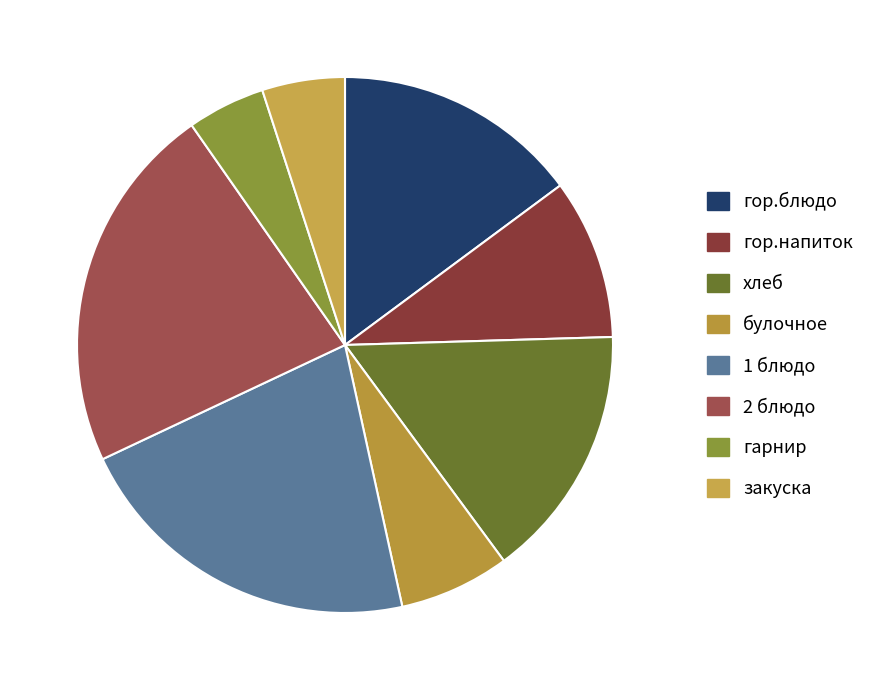

Between гор.напиток and хлеб, which is larger?

хлеб